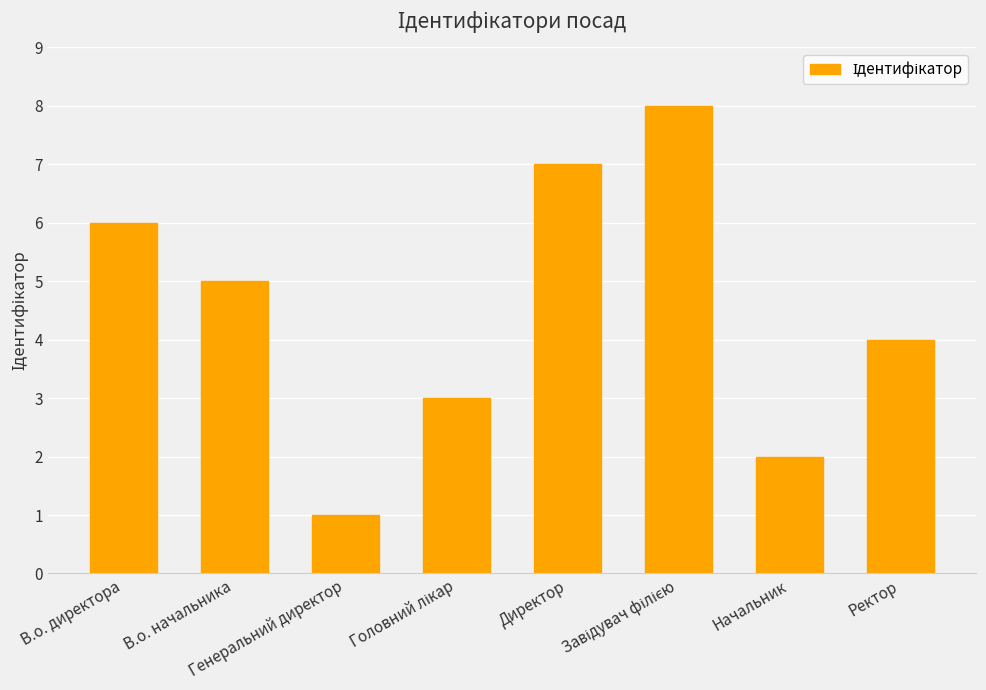

Is it true that the value at Начальник is 3?

False